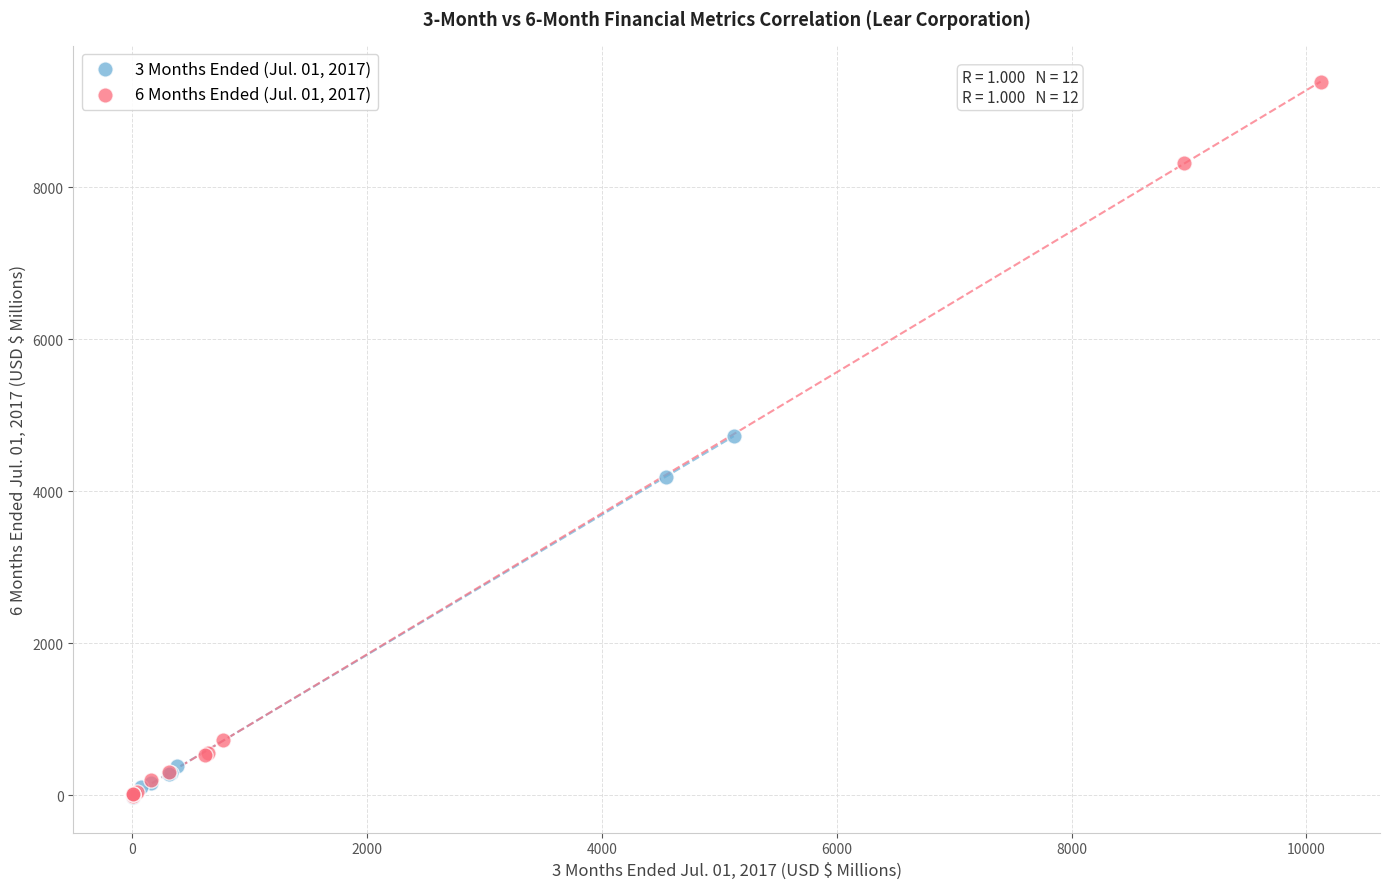

Which series has the largest Y range (max minus min)?

6 Months Ended (Jul. 01, 2017)